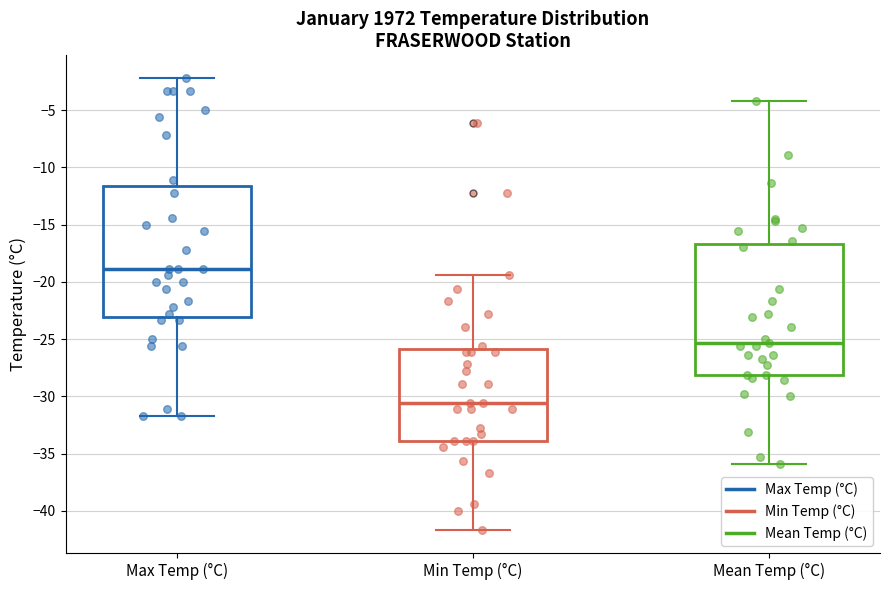

Where does the median line of the box for Min Temp (°C) sit on the y-axis? The values are not printed on the chart, so give them approximately, as read against the axis.

-30.5